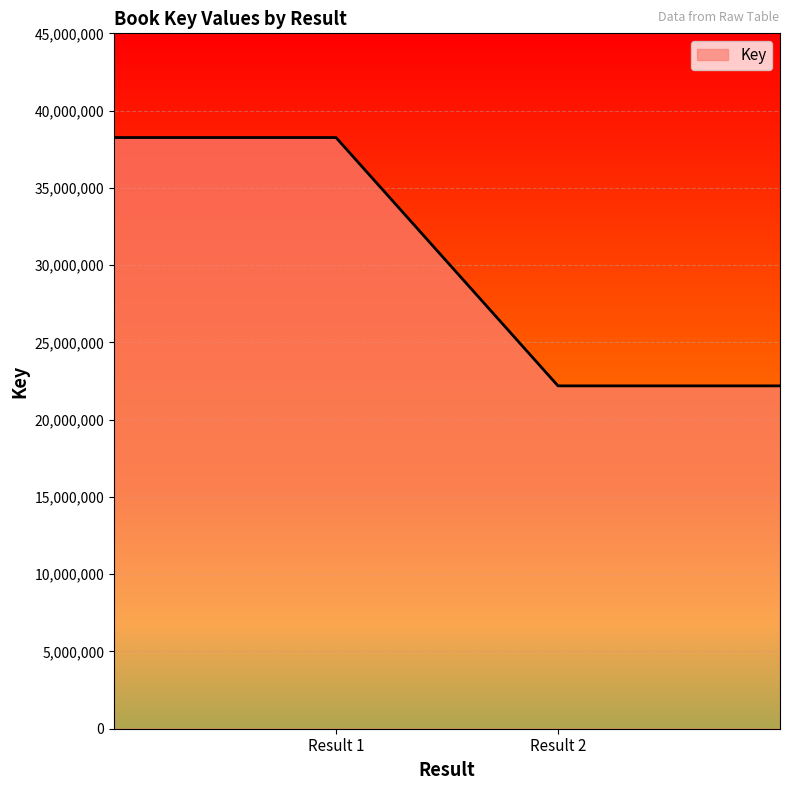

What is the average value?

30221610